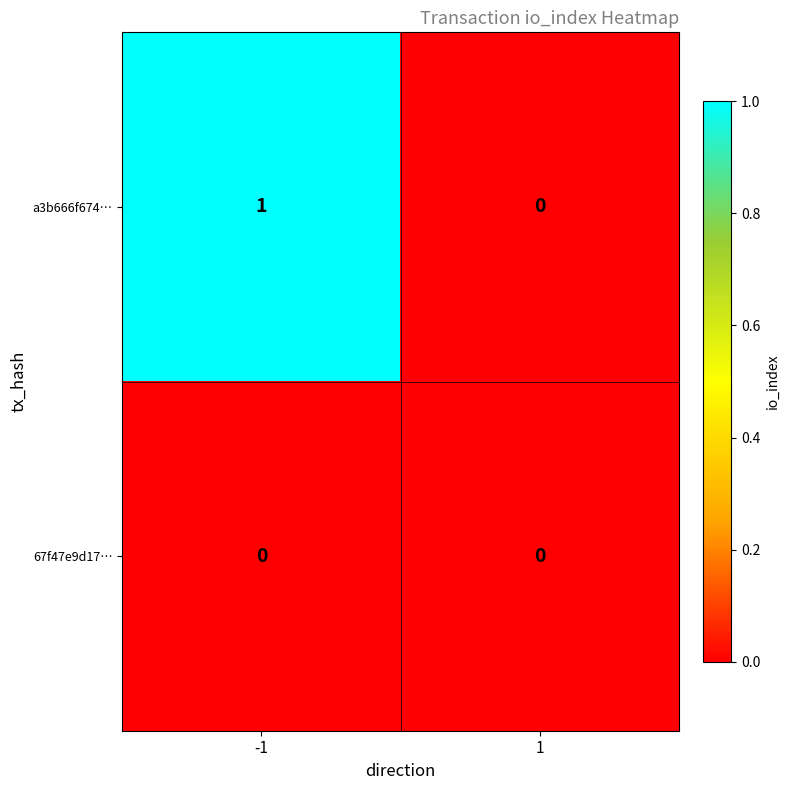

Reading left to right, extract all data points from this chart.

a3b666f674…: -1=1	1=0
67f47e9d17…: -1=0	1=0